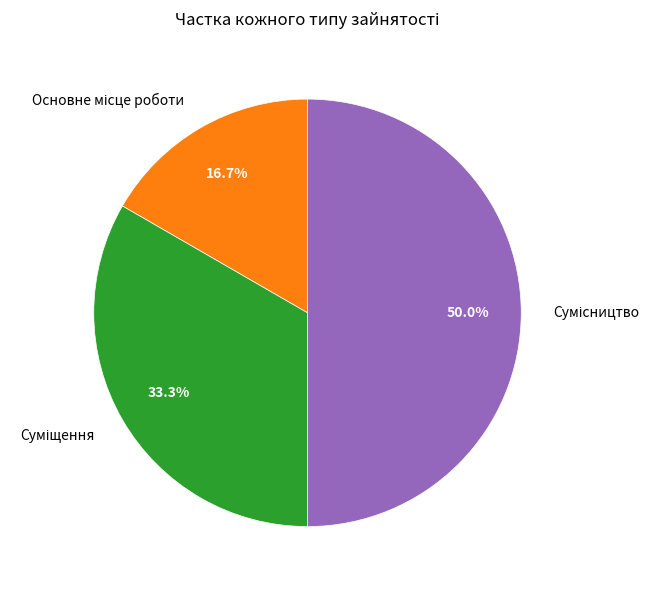

Combined, what portion of the pie is Сумісництво and Основне місце роботи?

66.7%